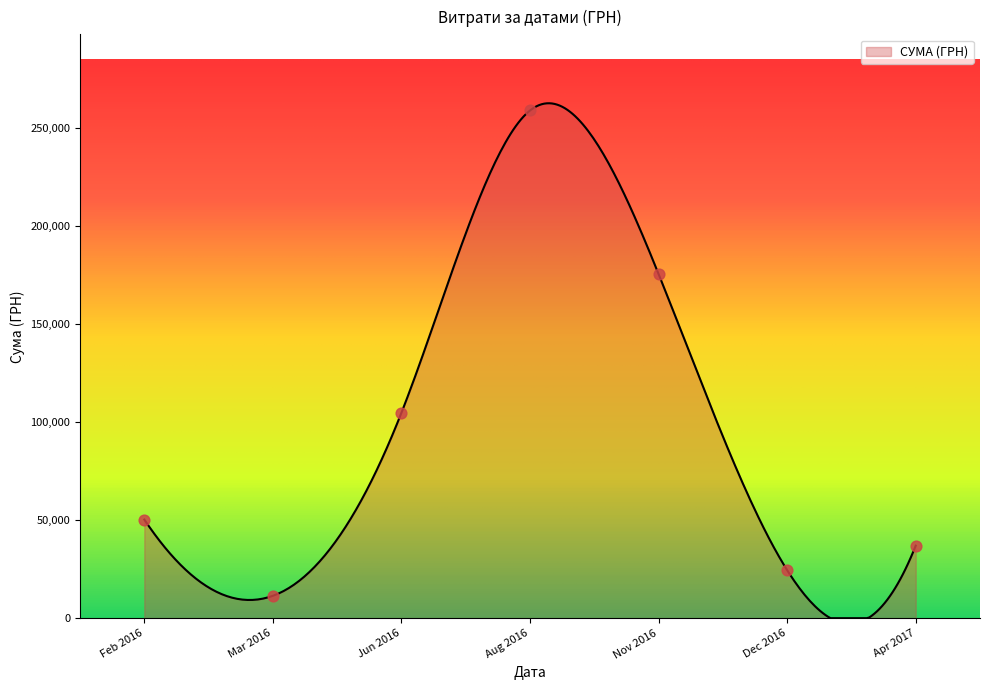

What is the change in value from 4 to 21?

-1909.8